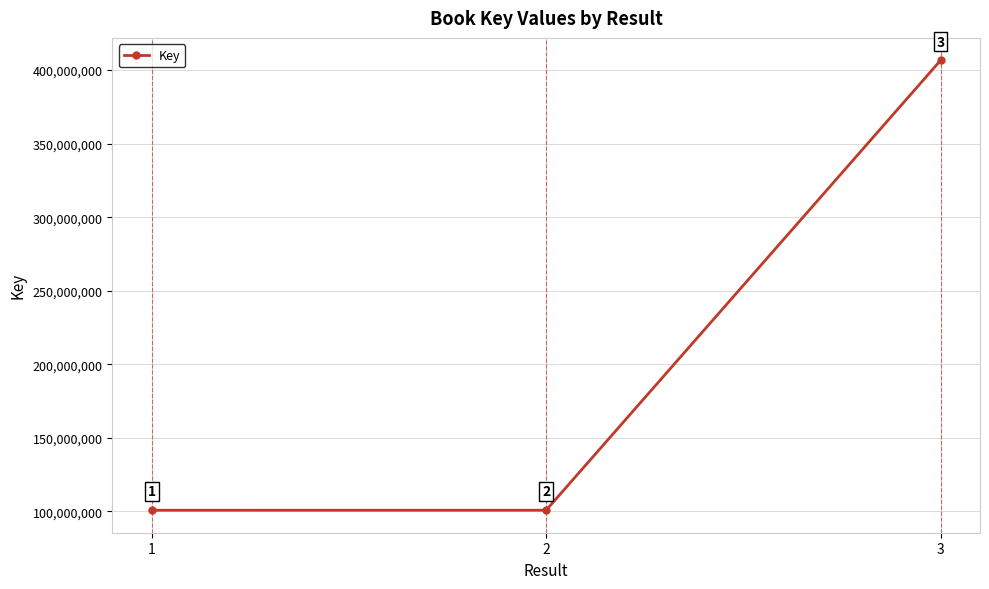

True or false: the data shows 100723166 at 1.

True